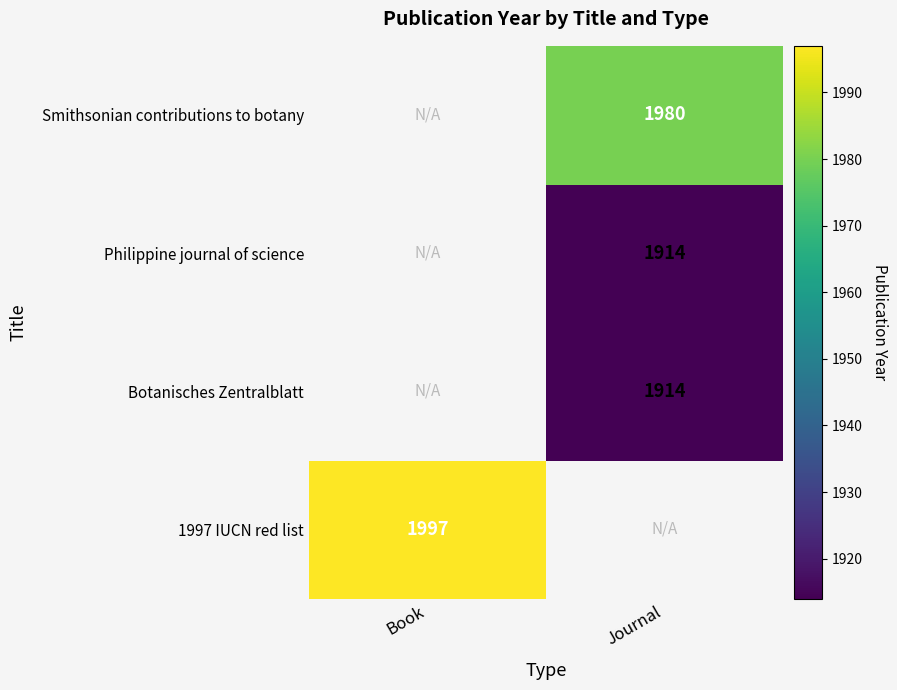

Is the value of Smithsonian contributions to botany at Journal greater than the value of Botanisches Zentralblatt at Journal?

Yes